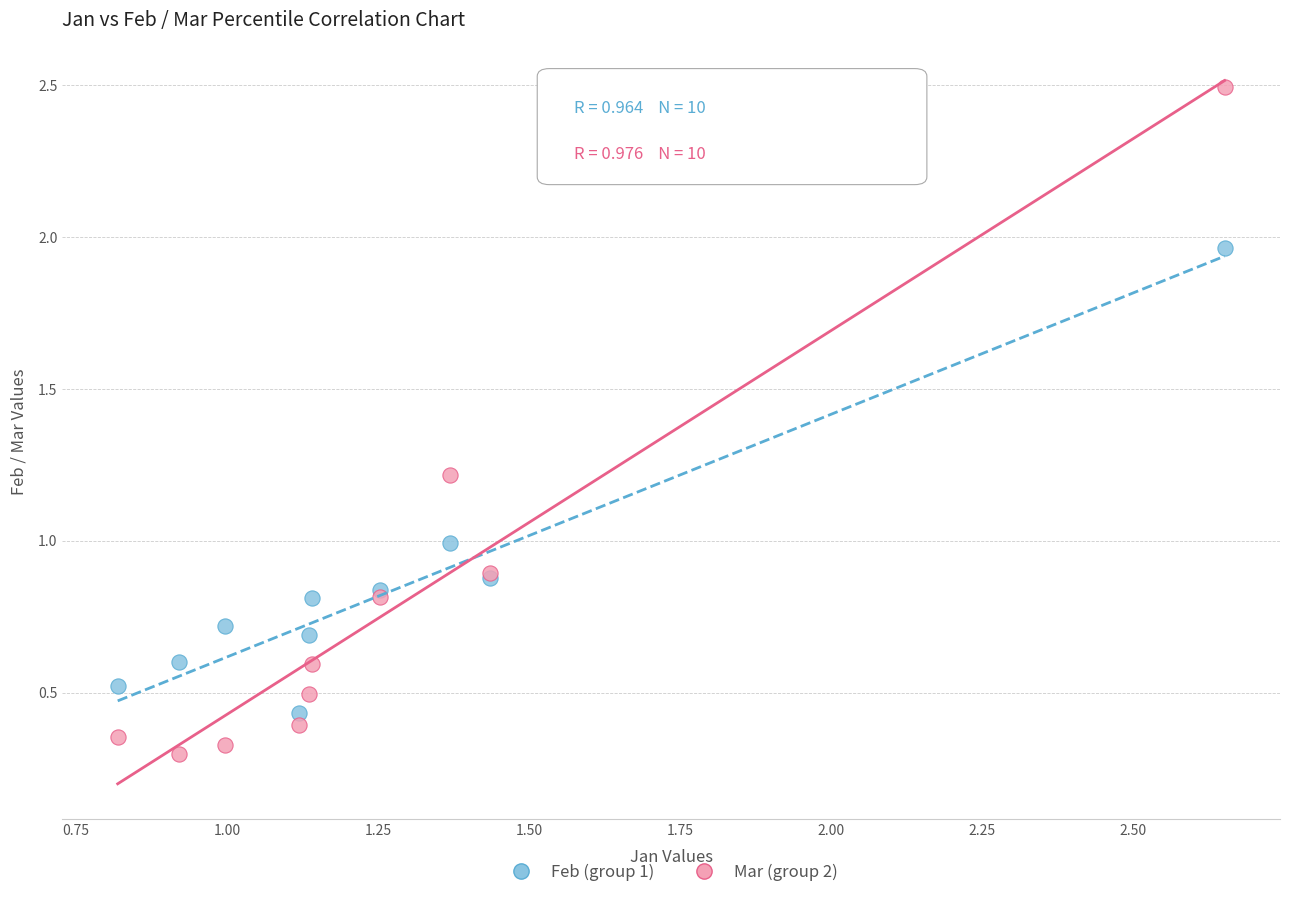

What are all the series names shown in the legend?

Feb (group 1), Mar (group 2)